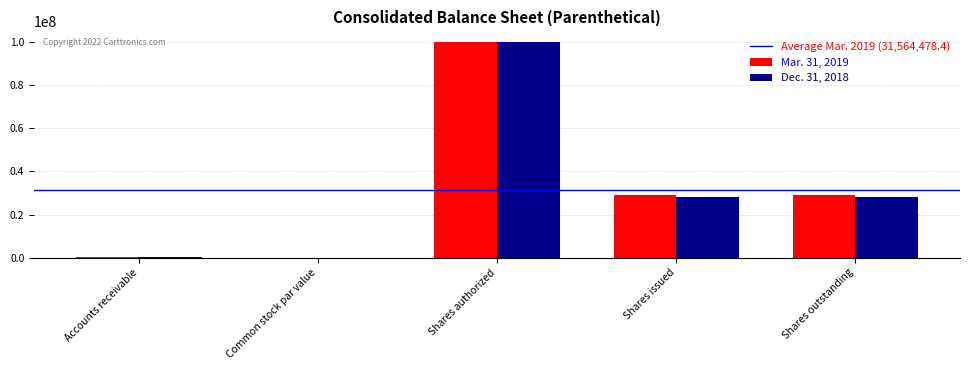

How many groups of bars are there?

5